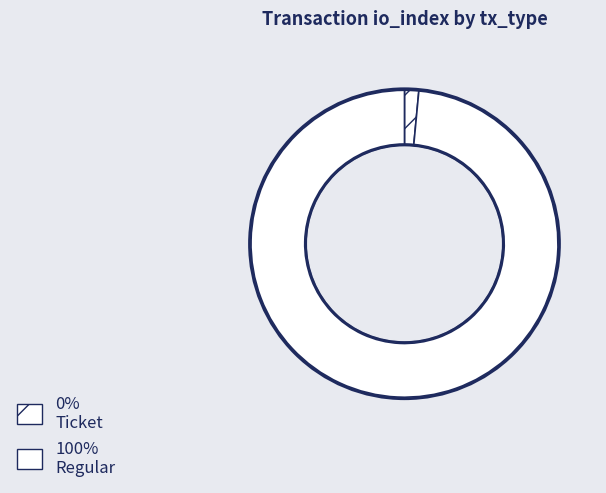

Does any single category account for the majority?

Yes